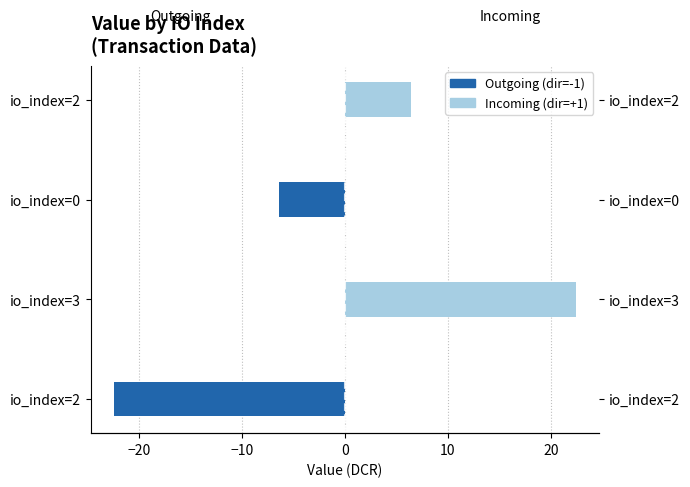

The value of Outgoing (dir=-1) at io_index=0 is -11.0. True or false?

False